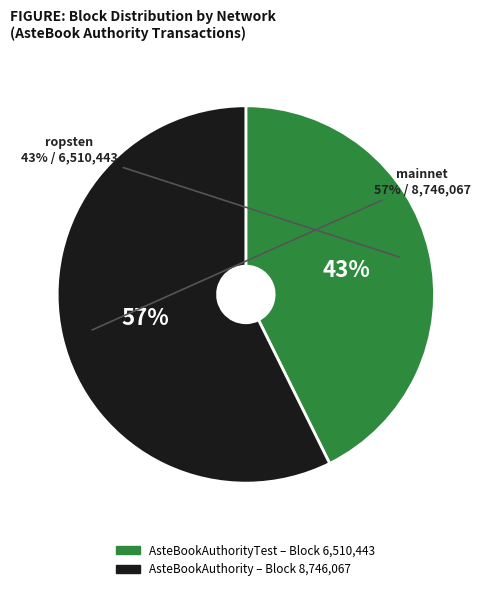

What is the smallest slice in the pie chart?

ca1db584-e873-11e9-8dd1-d60cfe4a1df9 (ropsten)